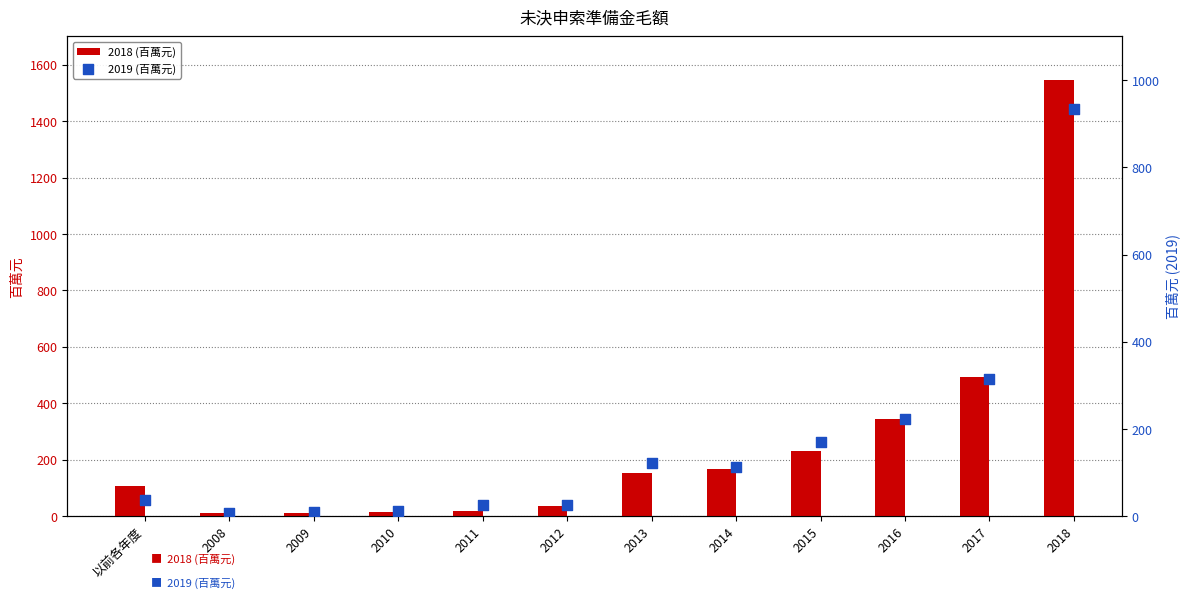

Which series has the largest Y range (max minus min)?

2018 (百萬元)